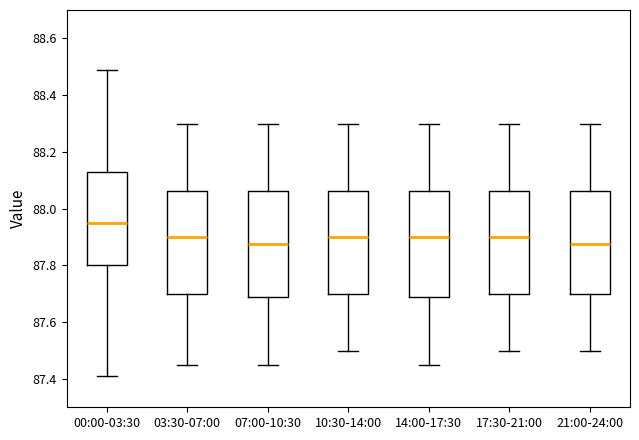

Where does the lower whisker of the box for 17:30-21:00 end on the y-axis? The values are not printed on the chart, so give them approximately, as read against the axis.

87.50